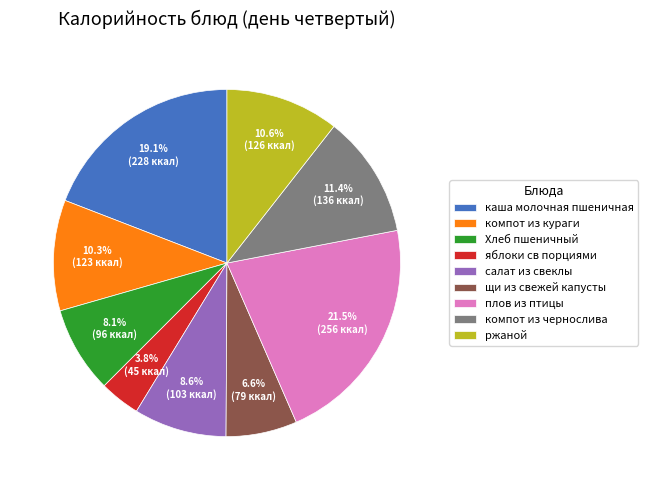

To the nearest percent, what is the difference between the largest and smallest slice percentages?

18%